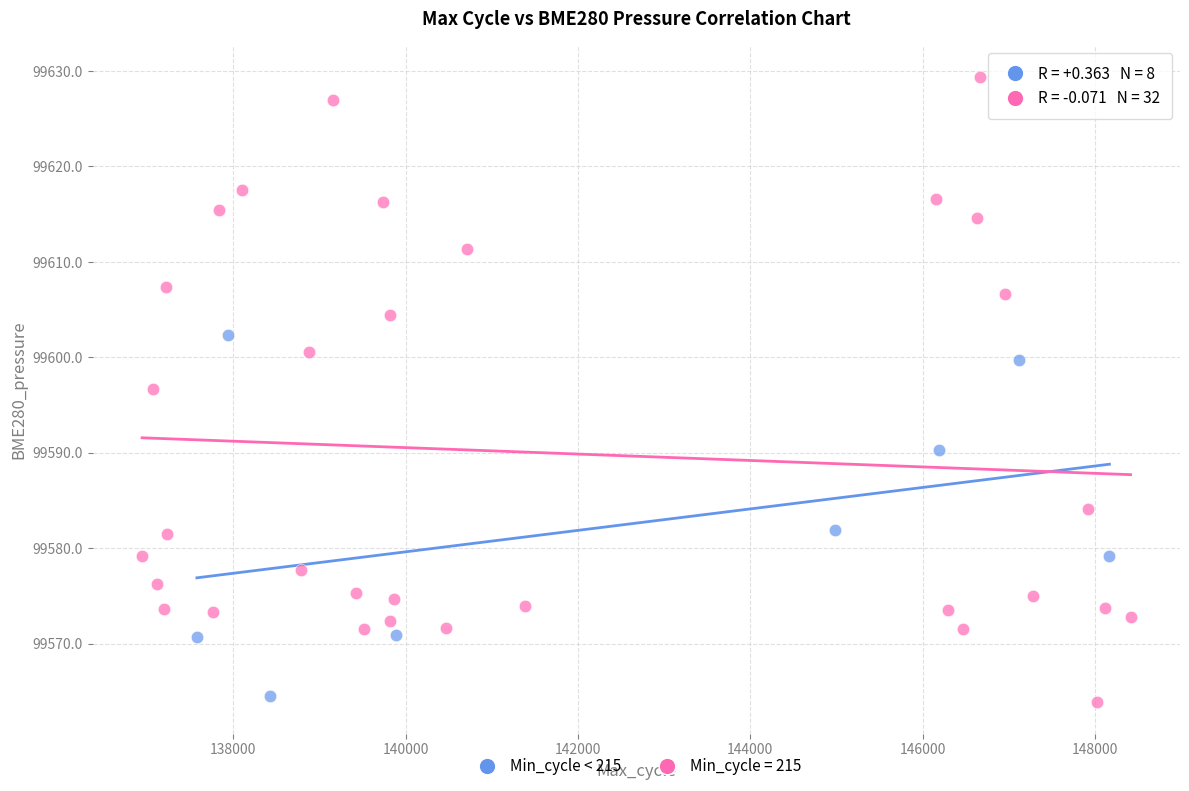

Which series contains the highest Y value?

Min_cycle = 215